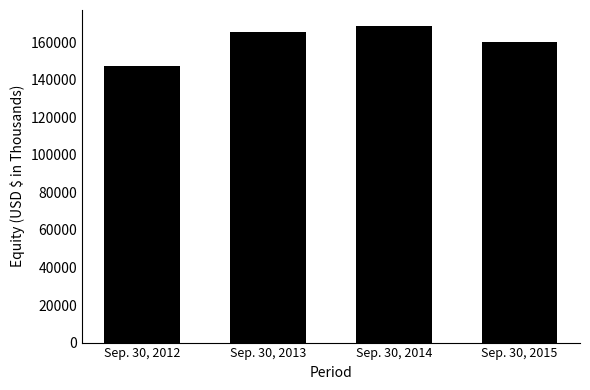

How many values are below 165258?

2